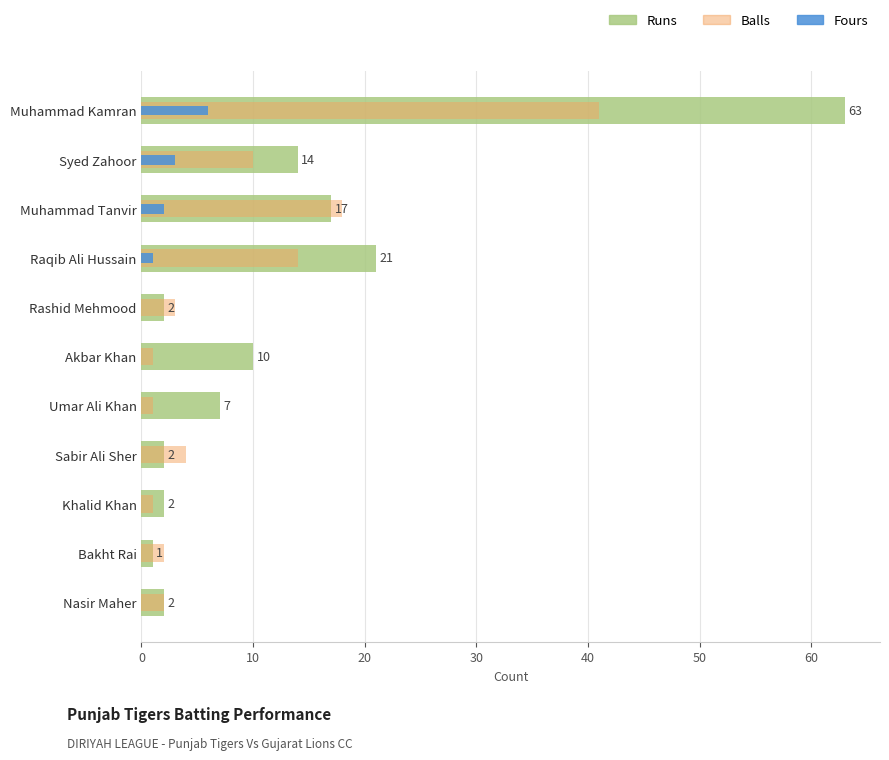

At how many categories does at least one series exceed 32?

1